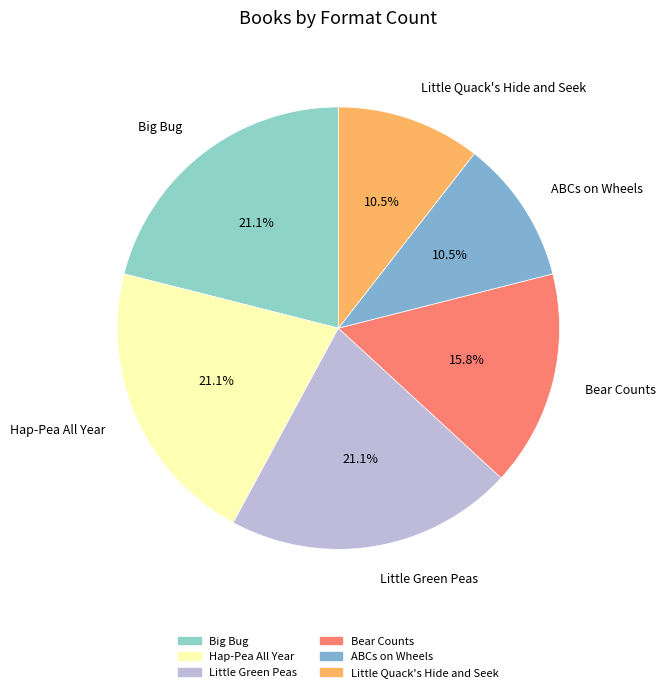

What percentage is the Hap-Pea All Year slice, to the nearest percent?

21%